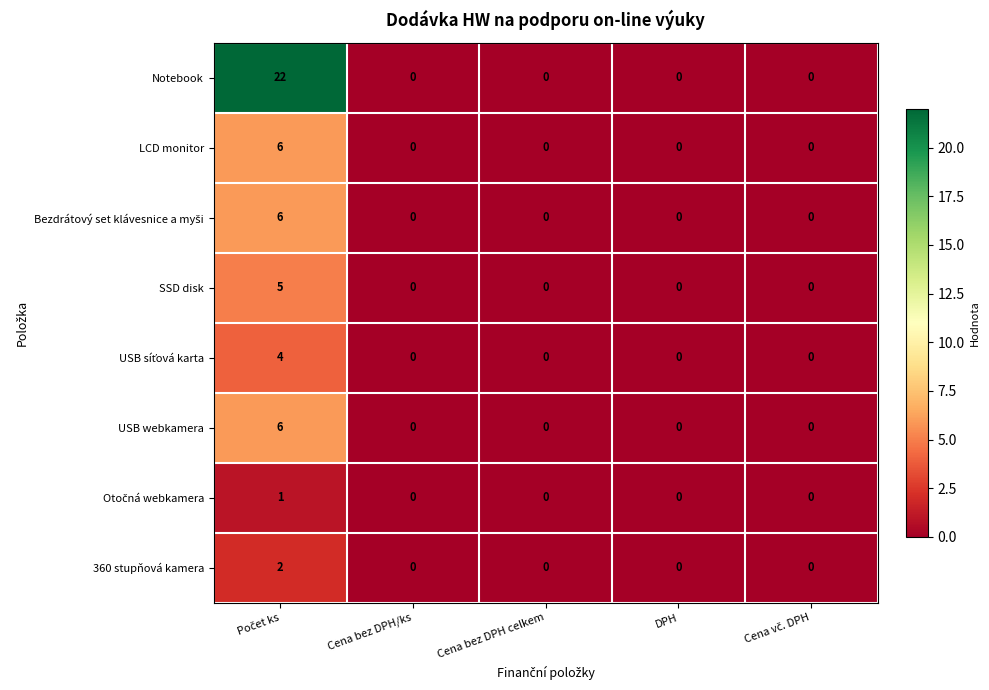

Is it true that 360 stupňová kamera equals 1 at Cena bez DPH celkem?

False